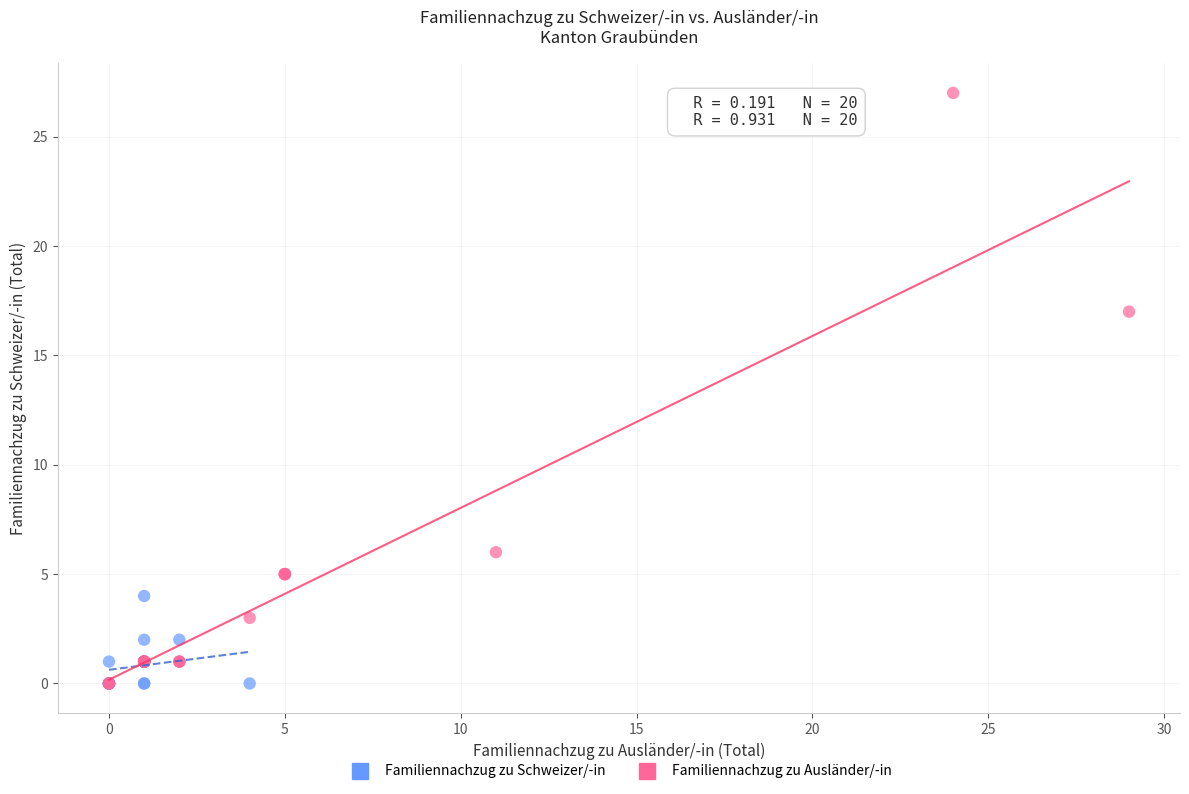

Which series has the widest spread of Y values?

Familiennachzug zu Ausländer/-in